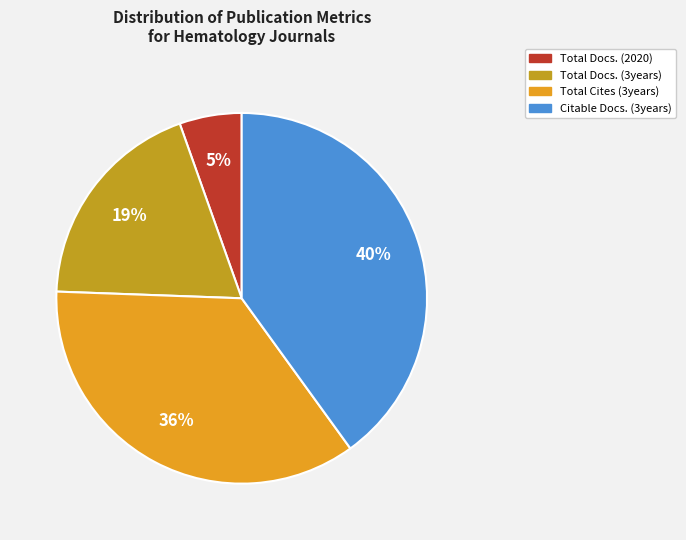

How many segments does this pie chart have?

4